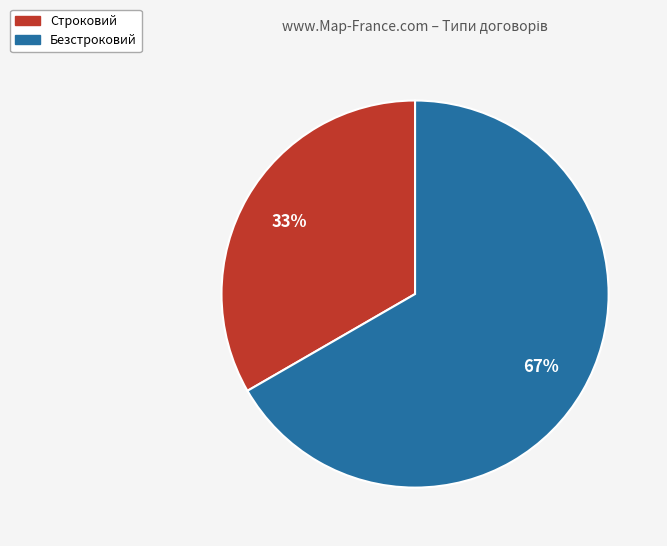

To the nearest percent, what is the combined percentage of Строковий and Безстроковий?

100%